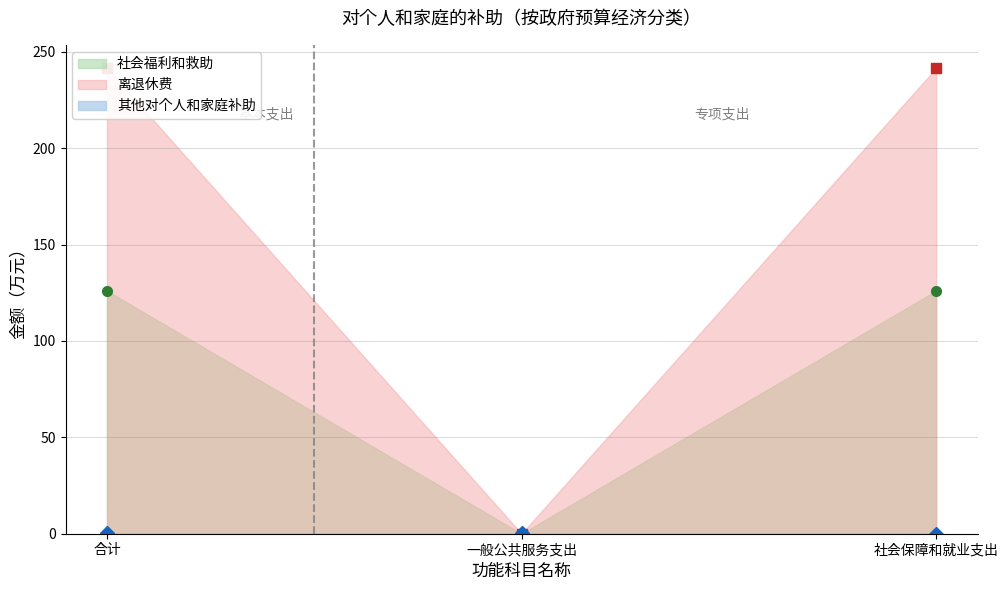

What are all the series names shown in the legend?

社会福利和救助, 离退休费, 其他对个人和家庭补助